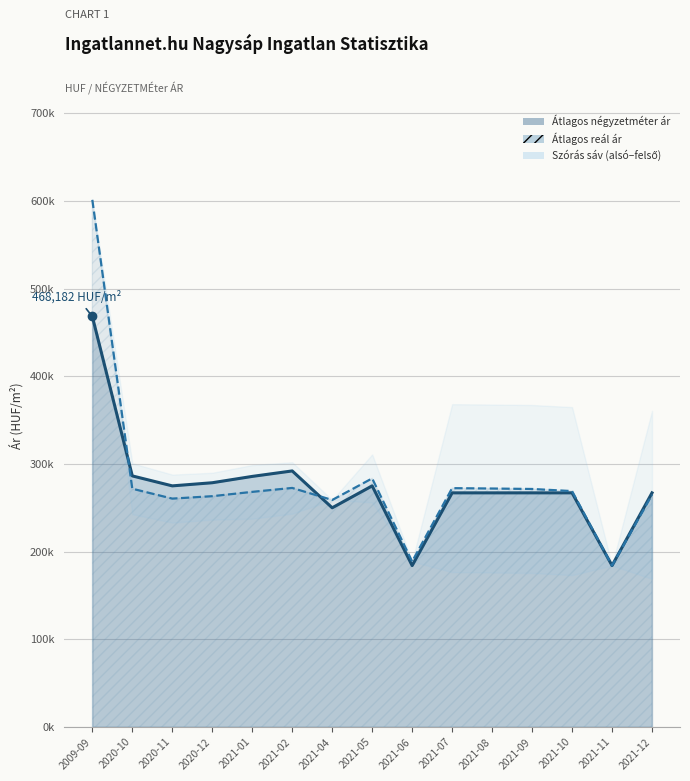

At how many categories does at least one series exceed 474143?

1